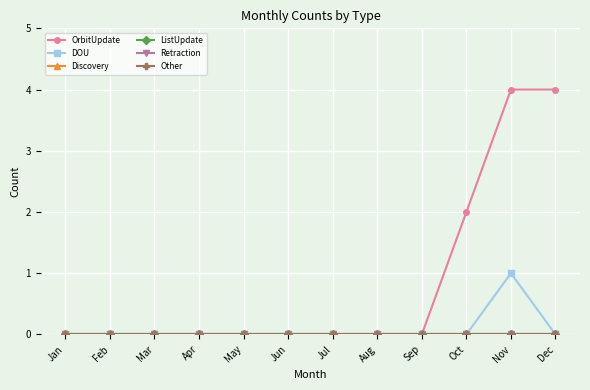

Rank the series at Sep from highest to lowest value.

OrbitUpdate, DOU, Discovery, ListUpdate, Retraction, Other